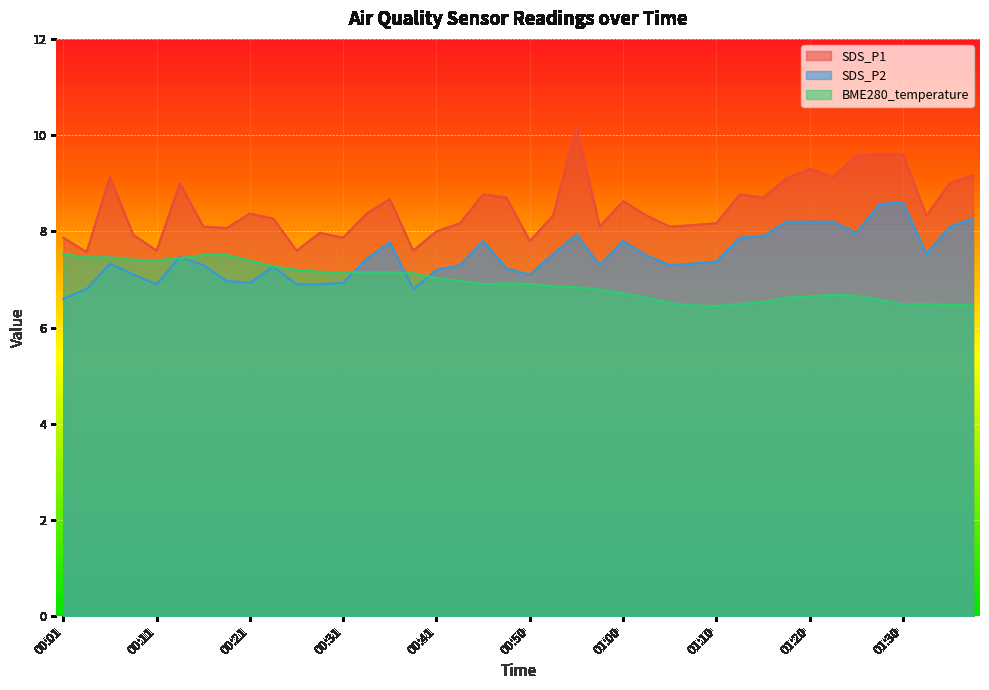

Is it true that SDS_P1 equals 15.7 at 01:13?

False